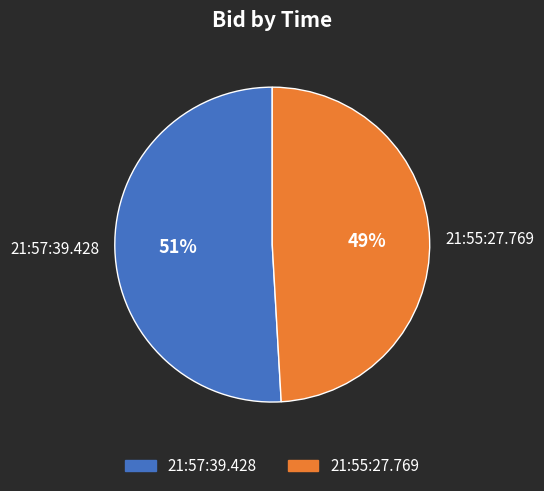

The 21:55:27.769 slice represents 61% of the pie. True or false?

False